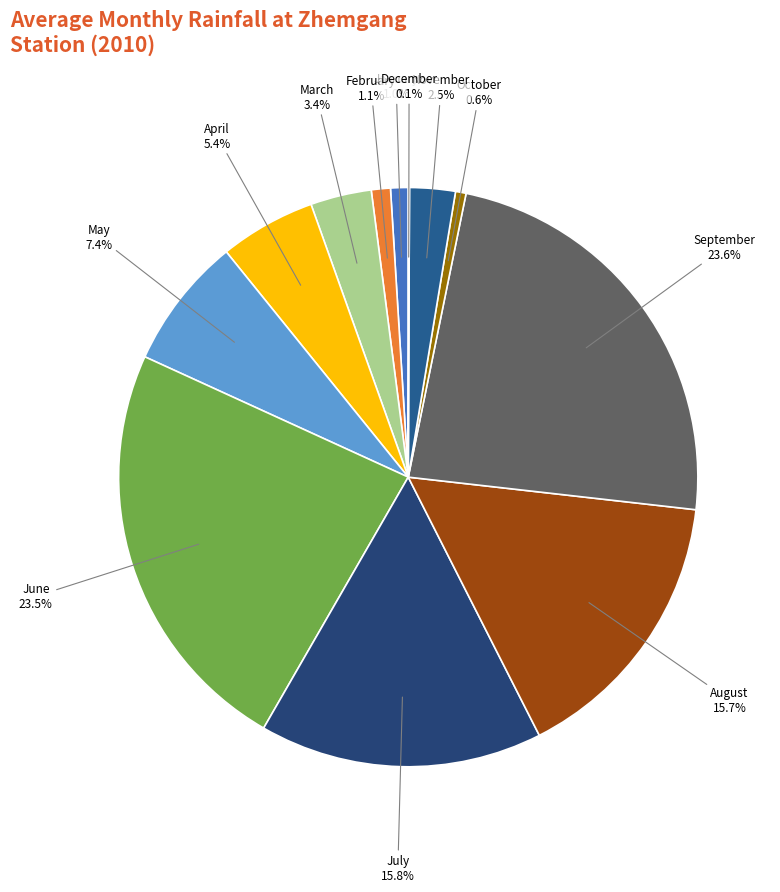

How many slices are in this pie chart?

12